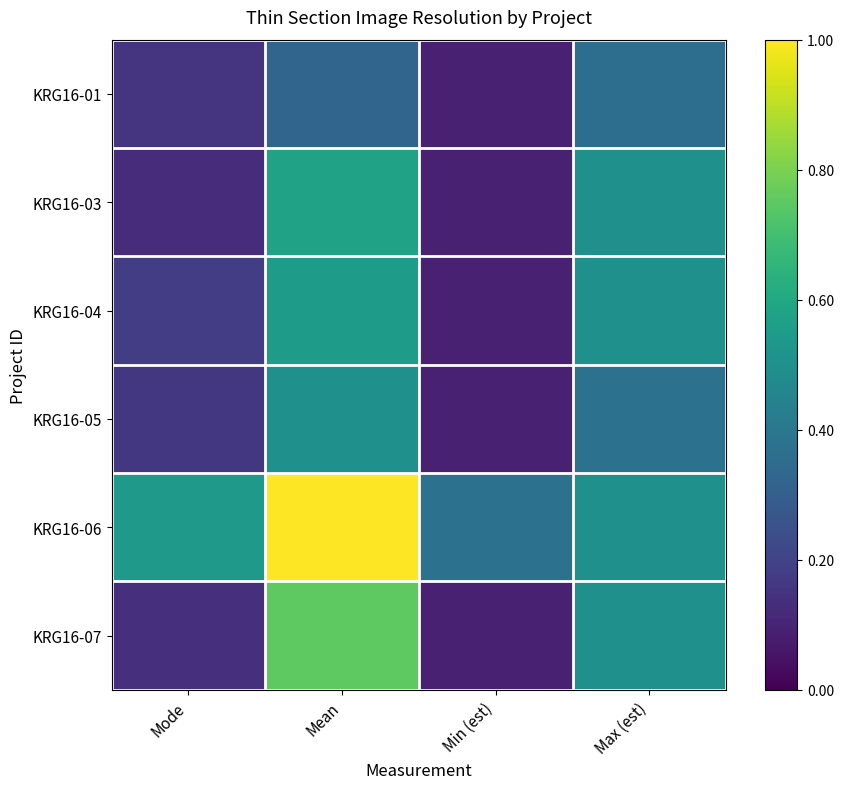

How many categories are shown in the chart?

4